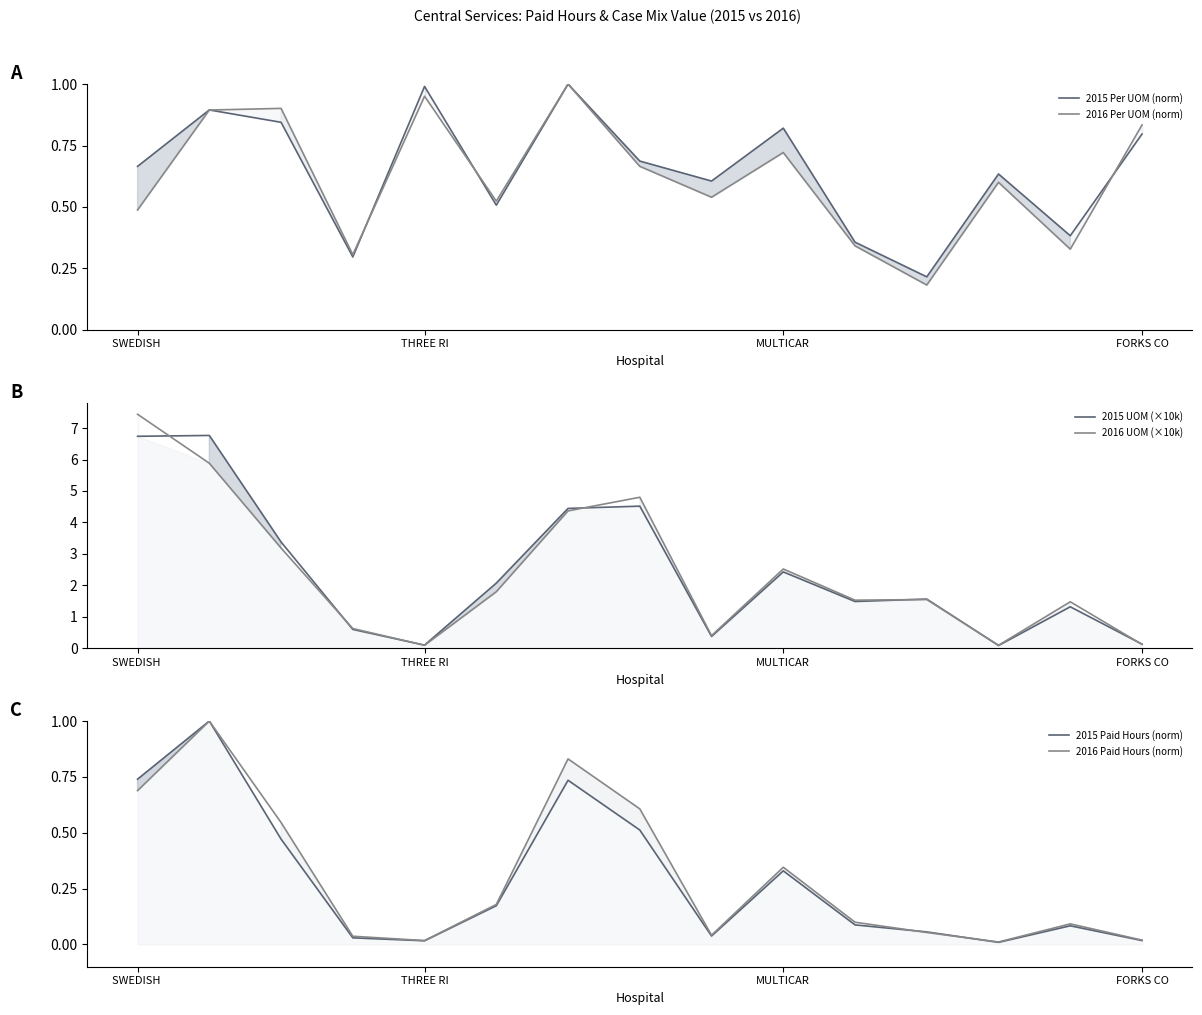

What is the maximum value for 2015 UOM (×10k)?

6.8